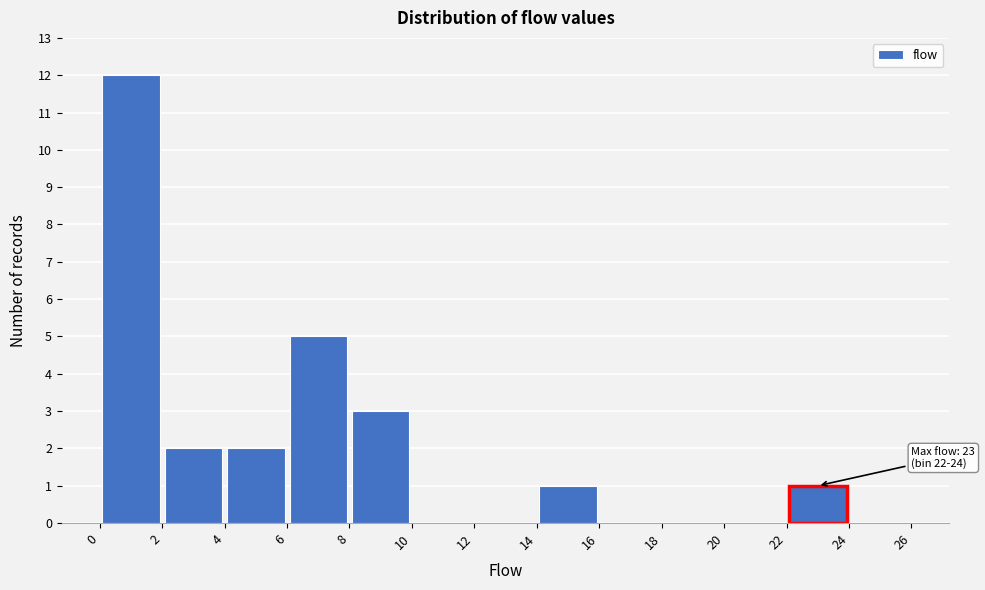

Over which range of the x-axis is the bar tallest?

0 to 2